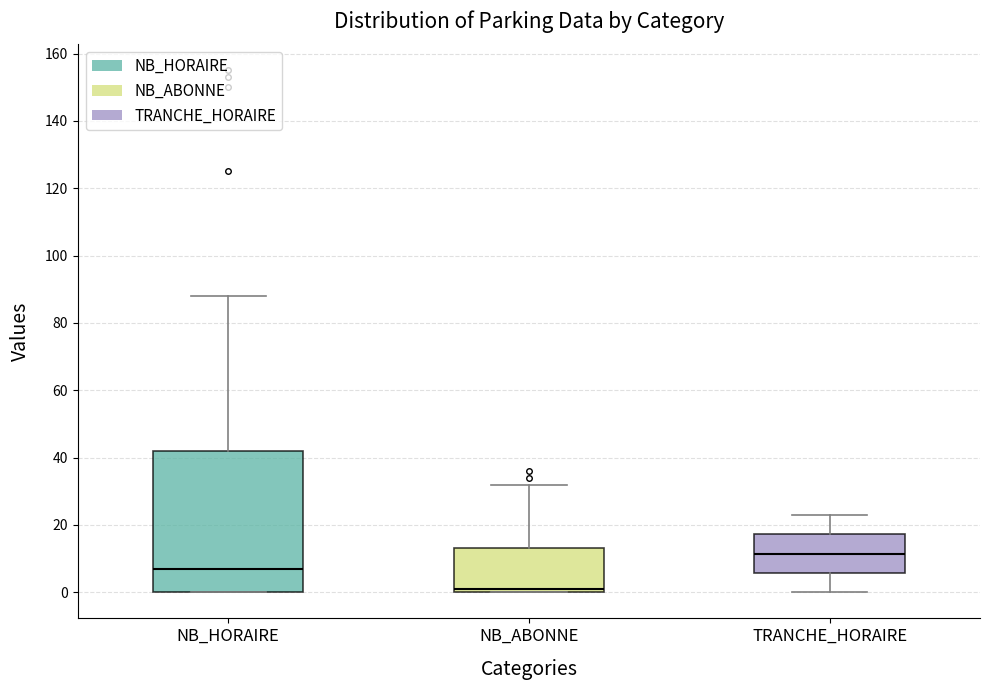

Which box is the tallest, from its lower edge to its upper edge?

NB_HORAIRE